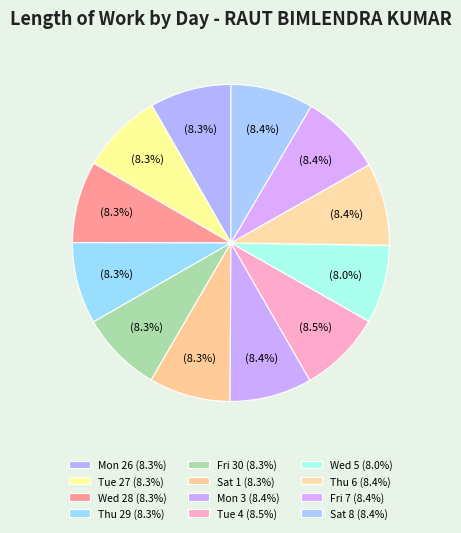

Count the number of slices in the pie.

12